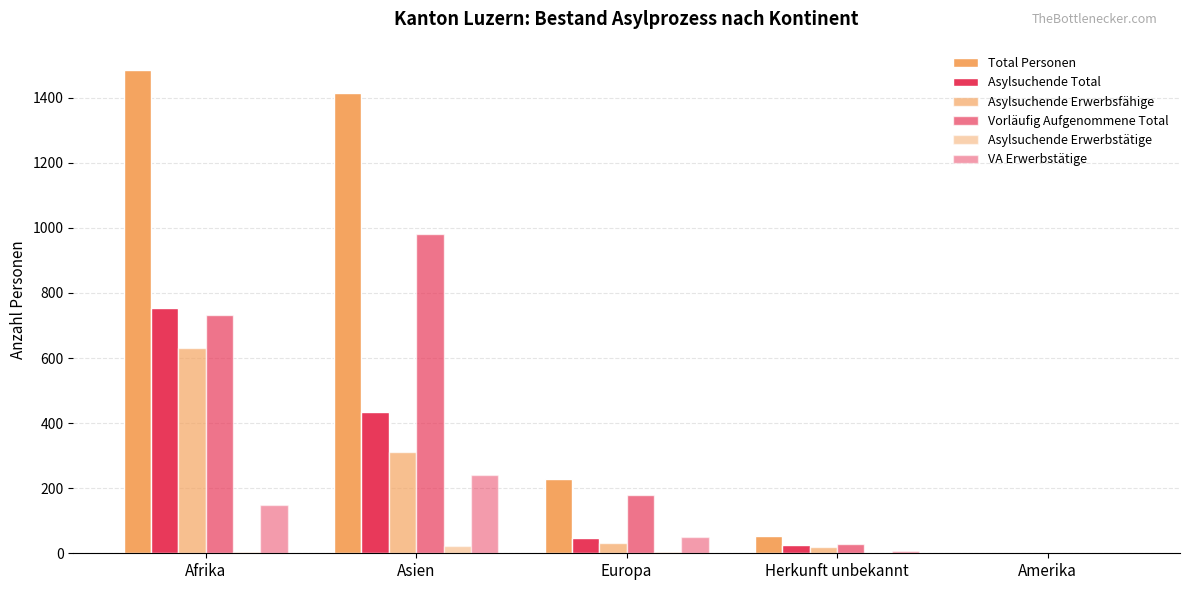

How many distinct data groups are displayed?

6